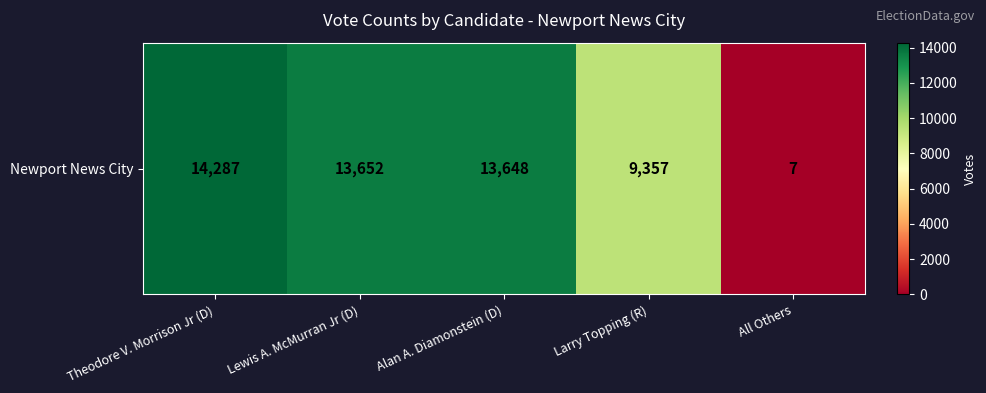

Reading right to left, transcribe all the data shown in this chart.

7	9357	13648	13652	14287